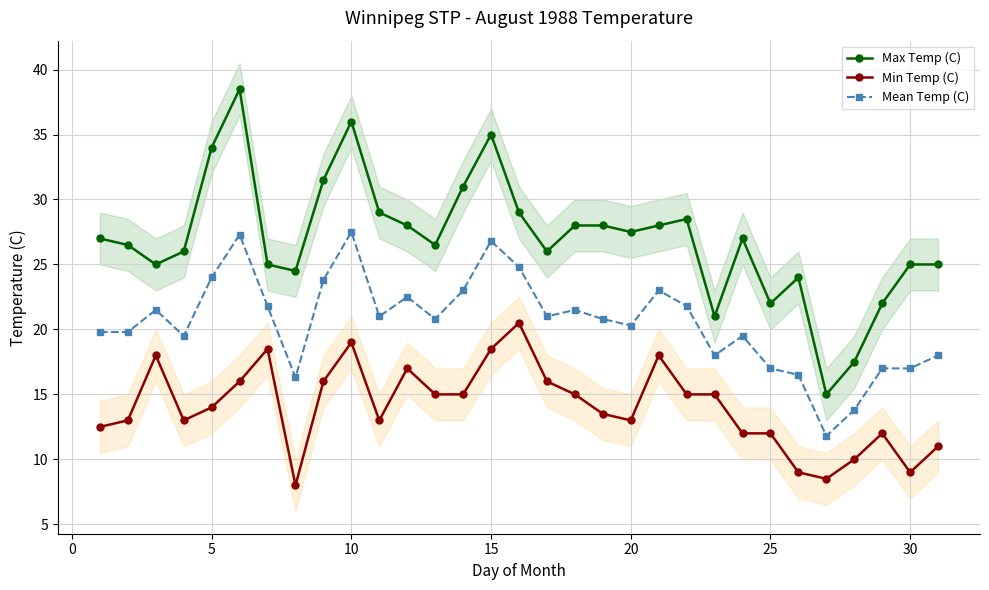

What is the highest value of the Min Temp (C) series?

20.5